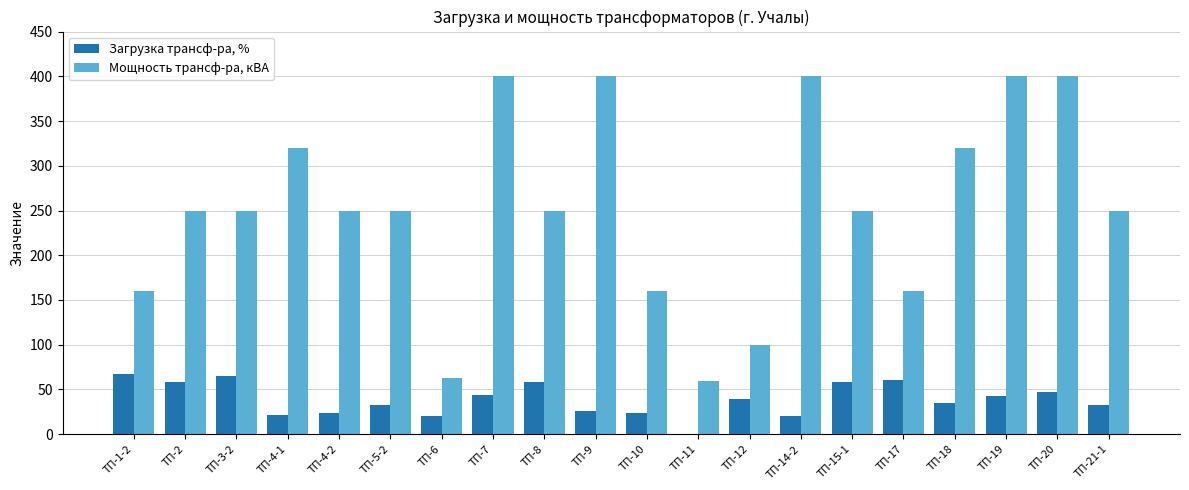

What value does the Загрузка трансф-ра, % series have at ТП-12, to the nearest 5?

40